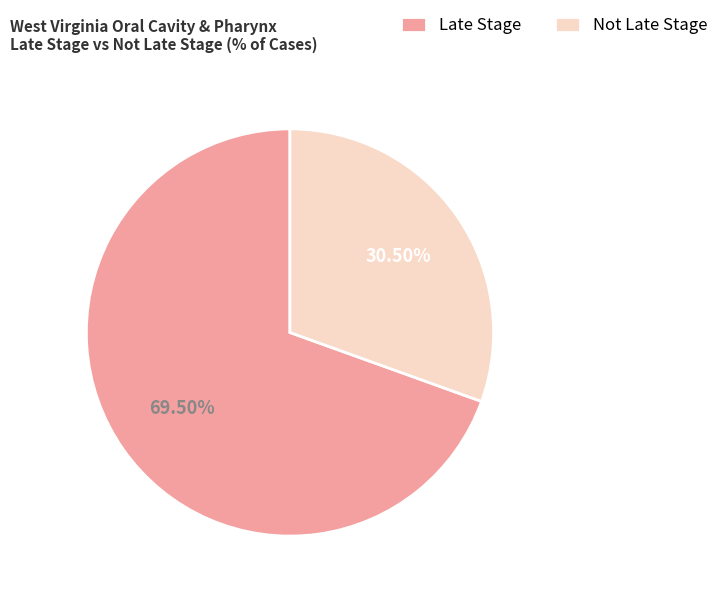

Rank the categories by value from lowest to highest.

Not Late Stage, Late Stage